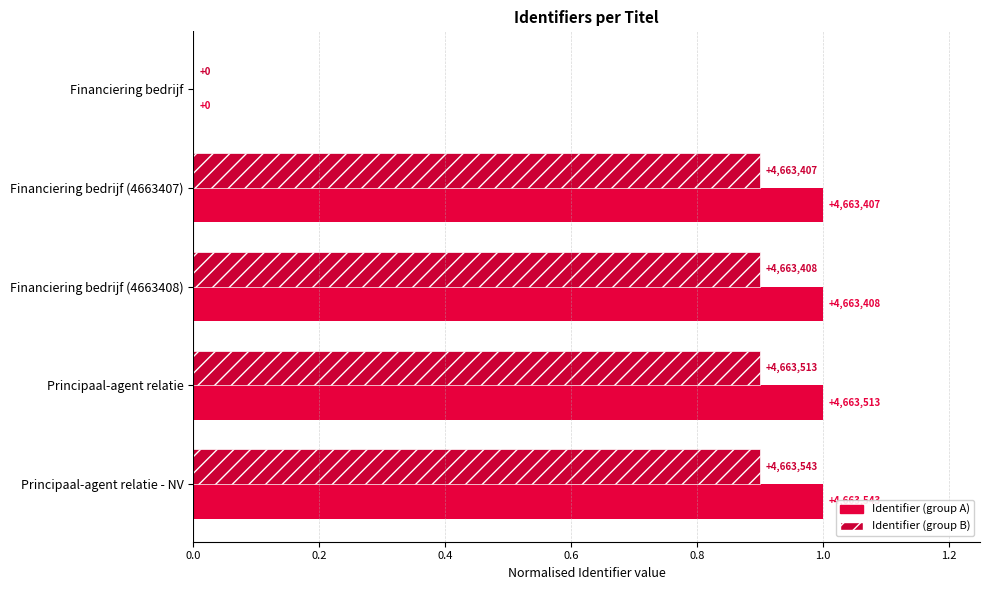

How many bars are there in total?

10